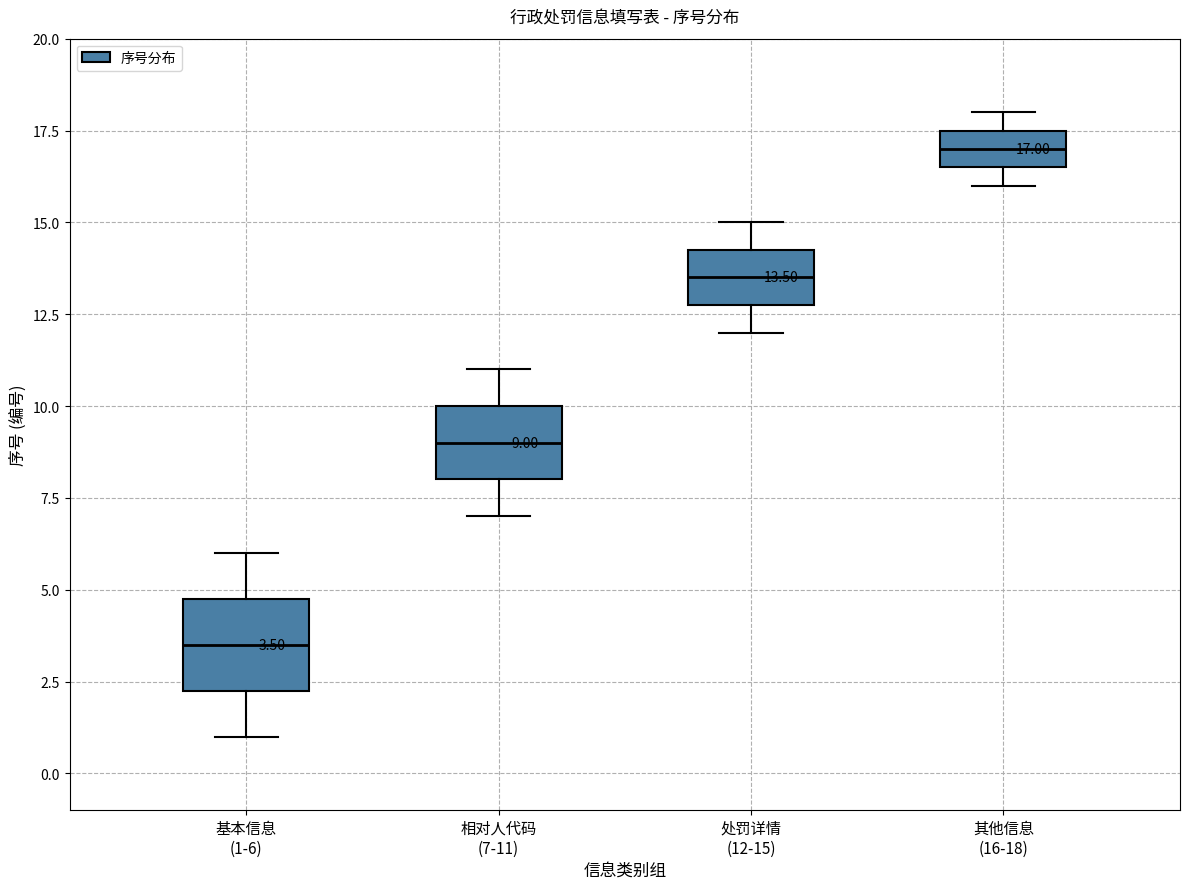

Which box's median line is the highest?

其他信息 (16-18)